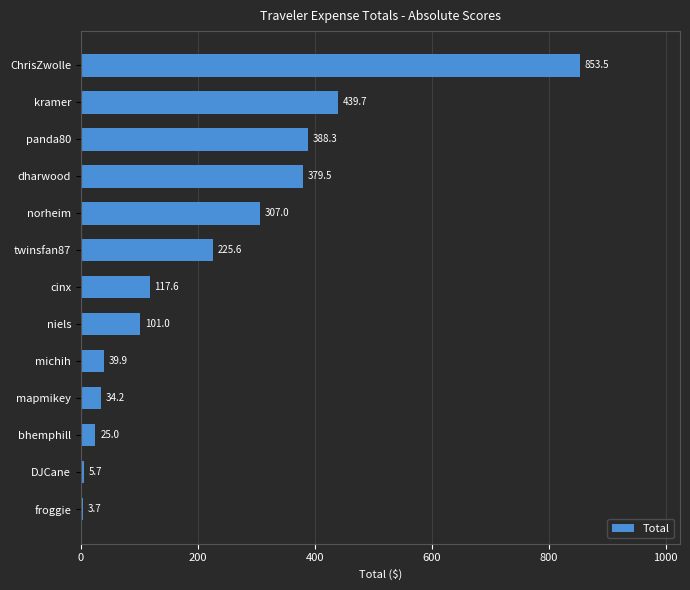

The value at panda80 is 388.3. True or false?

True